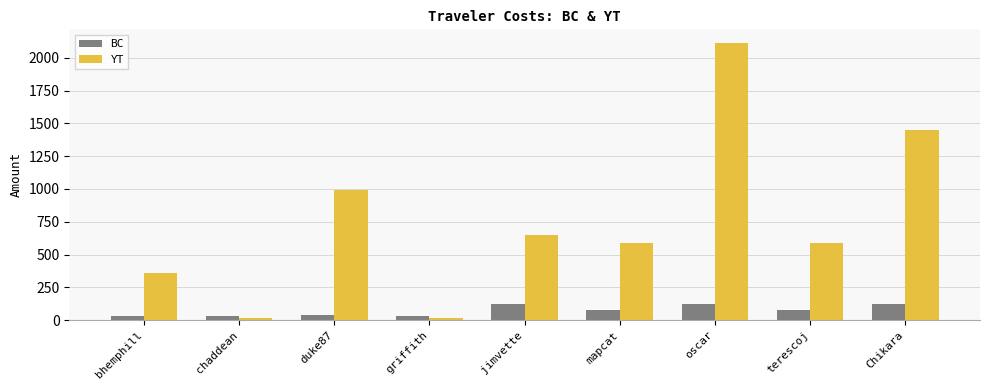

The YT series shows 175.3 at bhemphill. True or false?

False